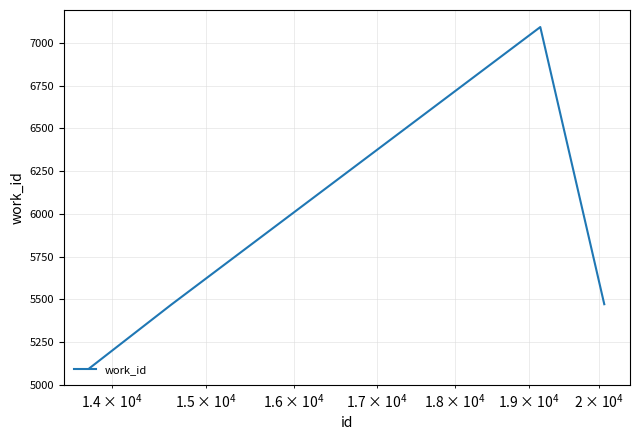

How many interior local peaks (higher than both neighbors) does the data have?

1